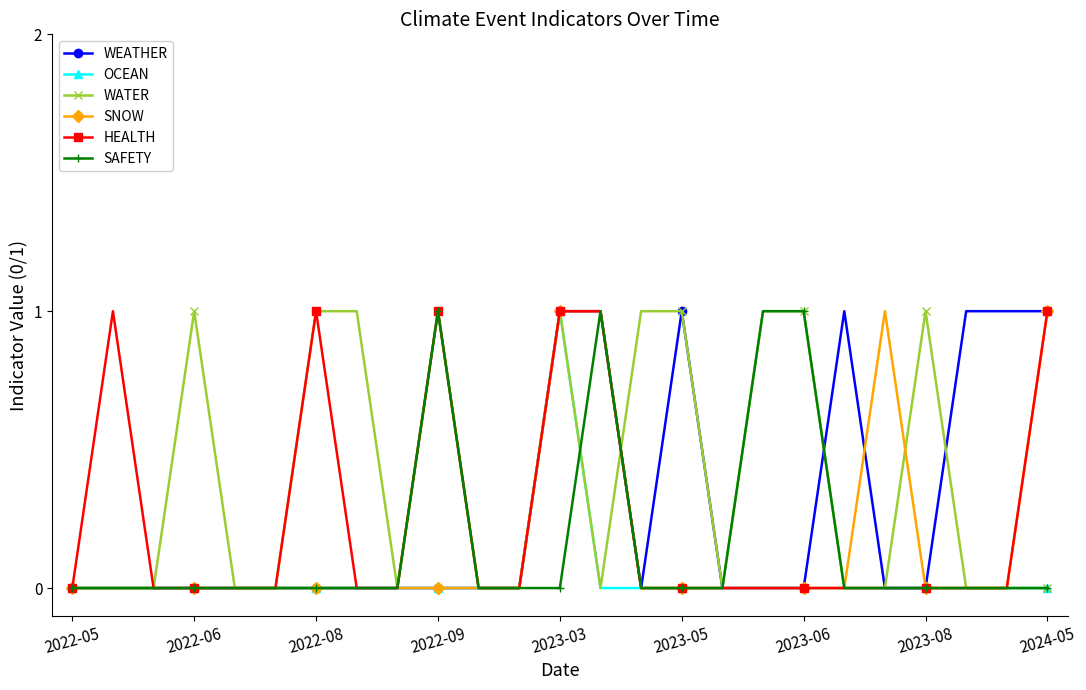

How many lines are shown in the chart?

6